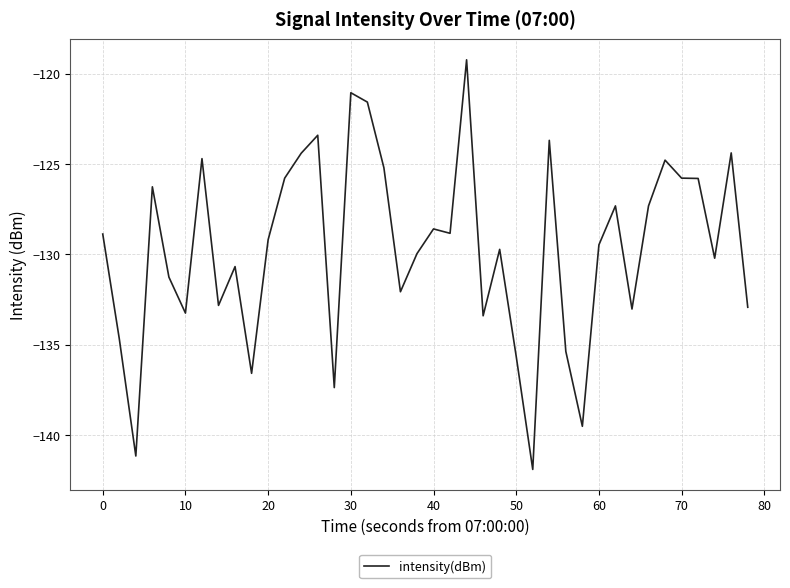

What is the smallest value displayed?

-141.9